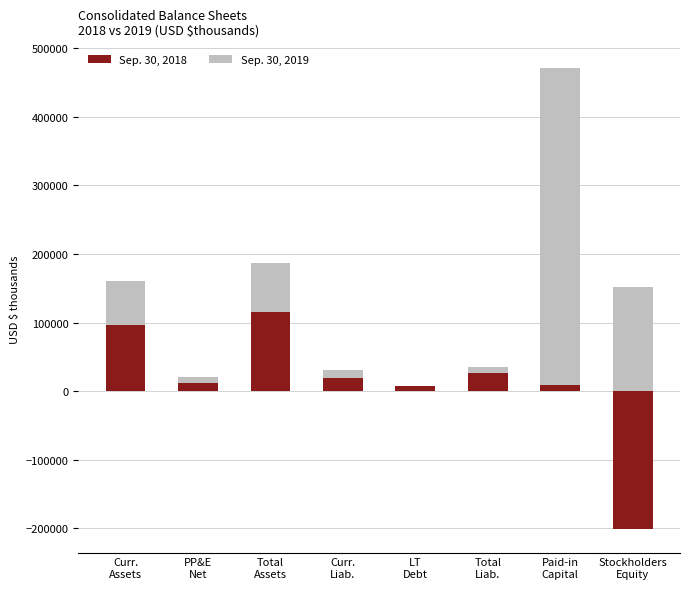

How many bars are there in total?

16